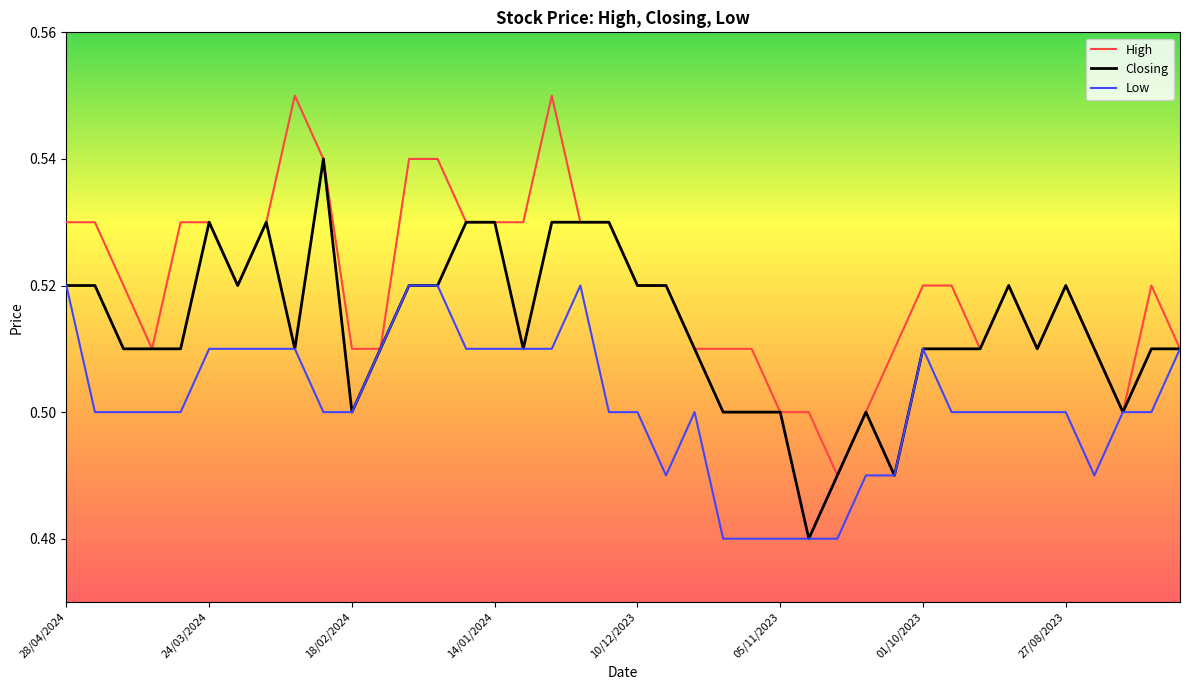

List the series in order of their peak value, lowest first.

Low, Closing, High